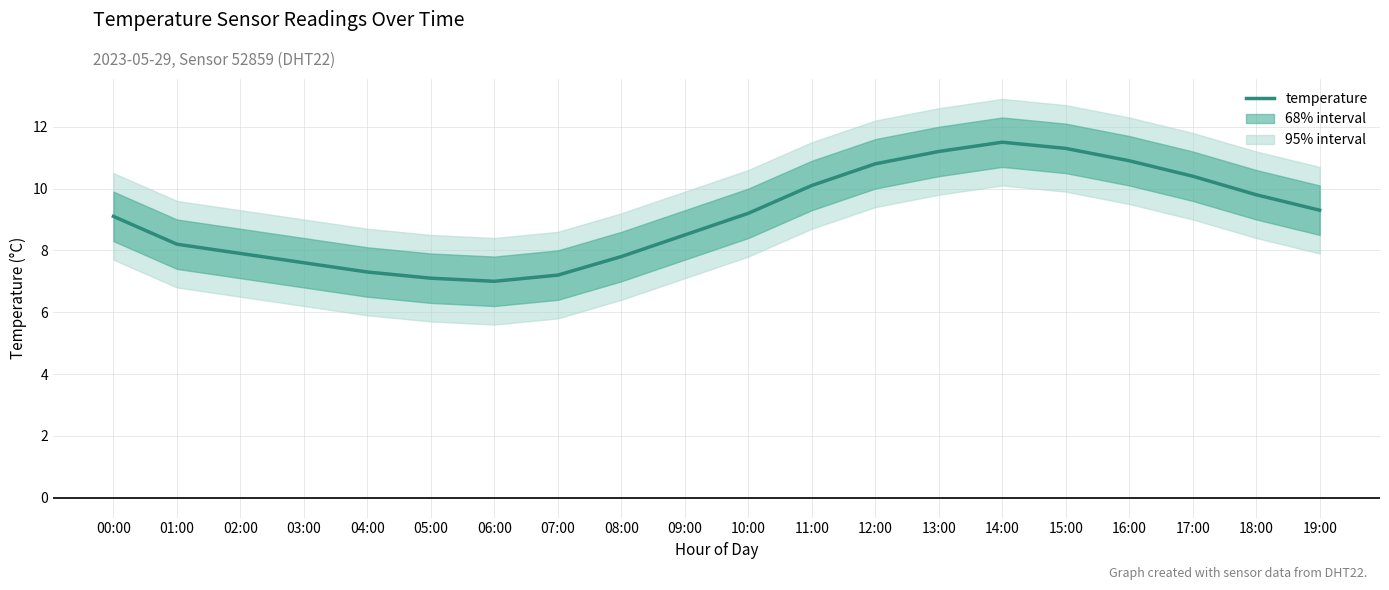

Which category has the lowest value across all series?

06:00